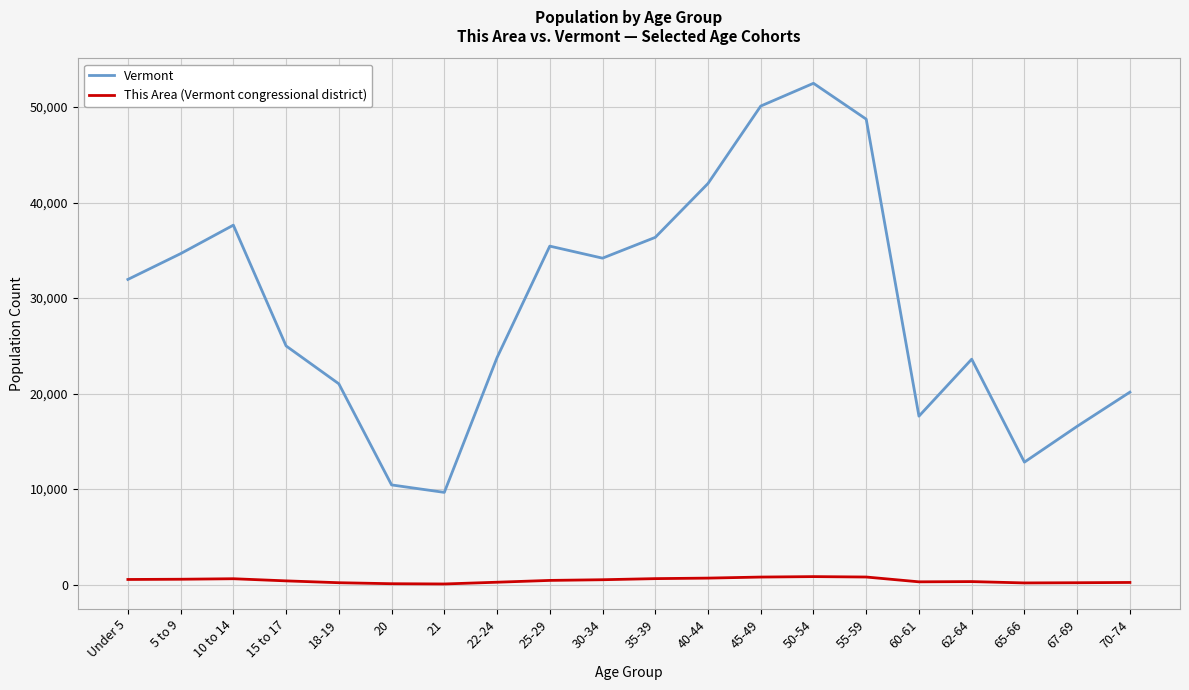

At how many categories does at least one series exceed 5284?

20